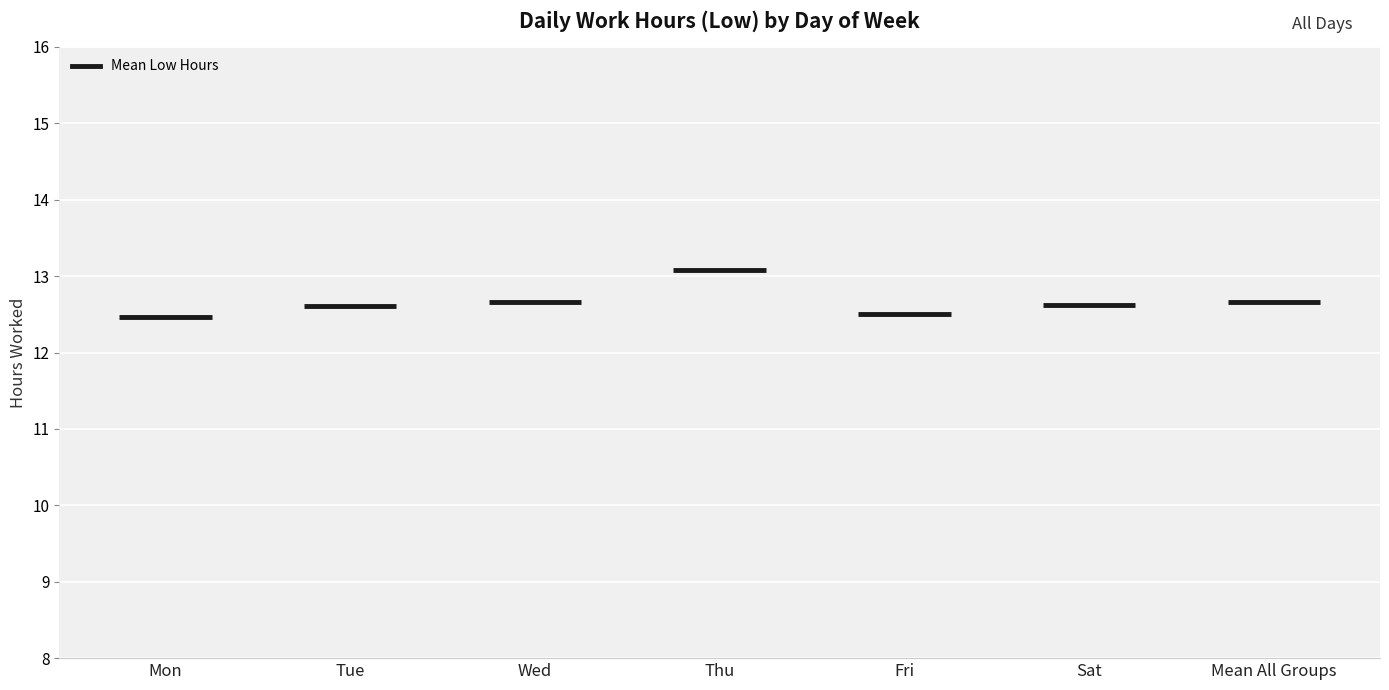

The chart shows a value of 8.9 at 25. True or false?

False